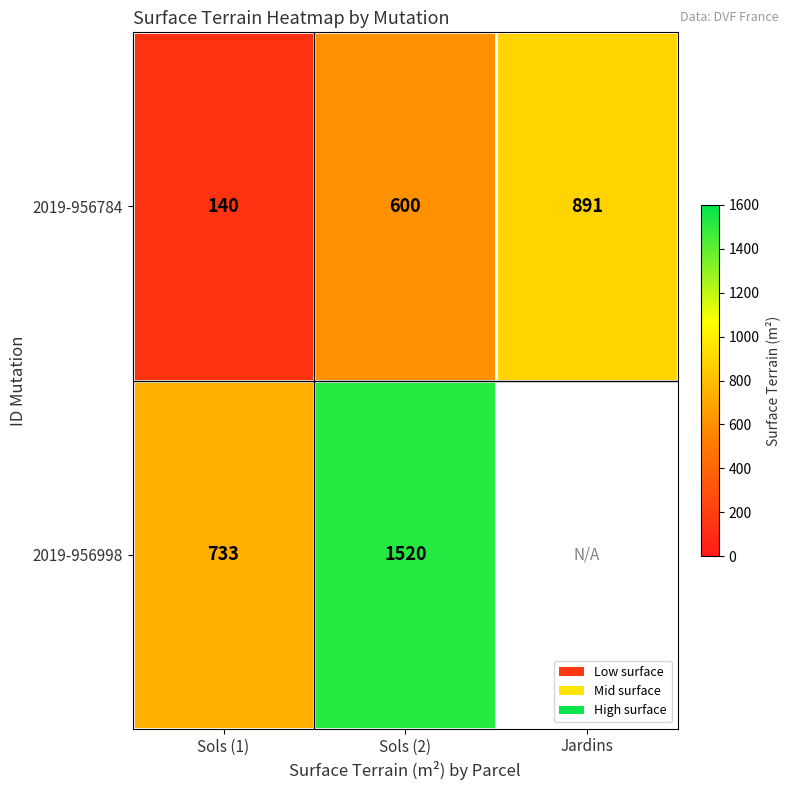

At Sols (1), list the series in order from largest to smallest.

2019-956998, 2019-956784